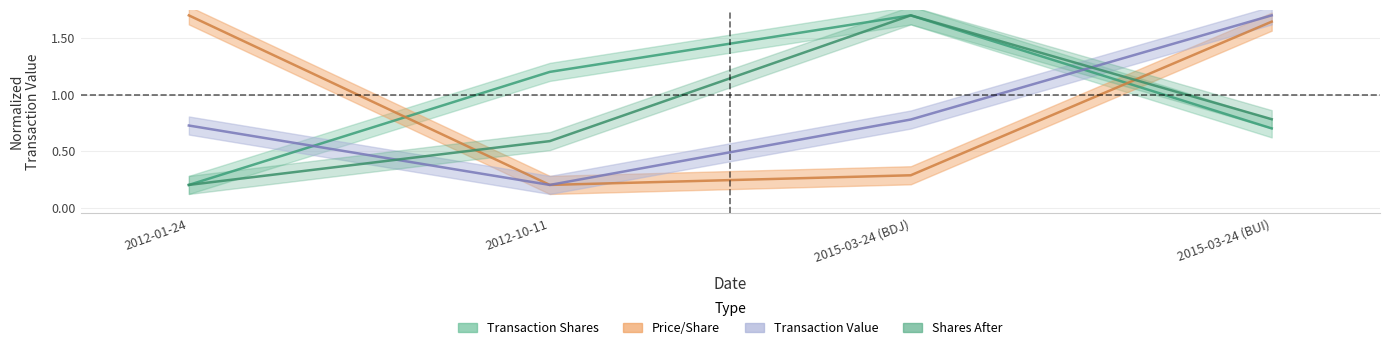

Where is the first local maximum for transactionShares?

2015-03-24 (BDJ)